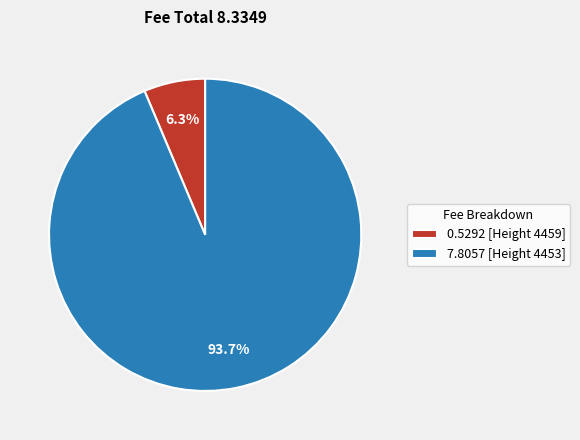

Which slice is the smallest?

0.5292 [Height 4459]